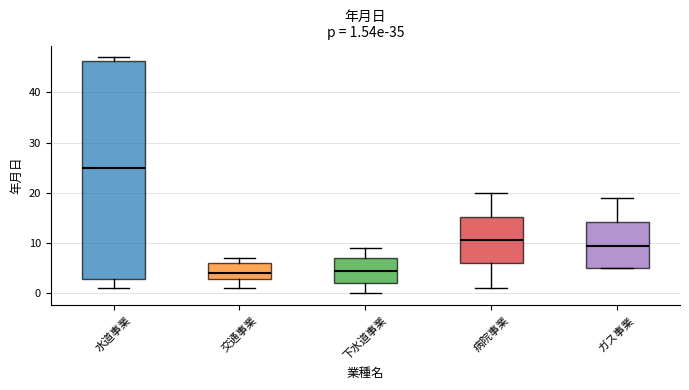

Which box is the tallest, from its lower edge to its upper edge?

水道事業